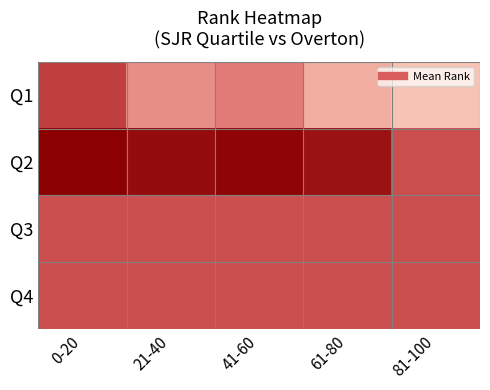

Rank the series at 81-100 from lowest to highest value.

Q1, Q2, Q3, Q4